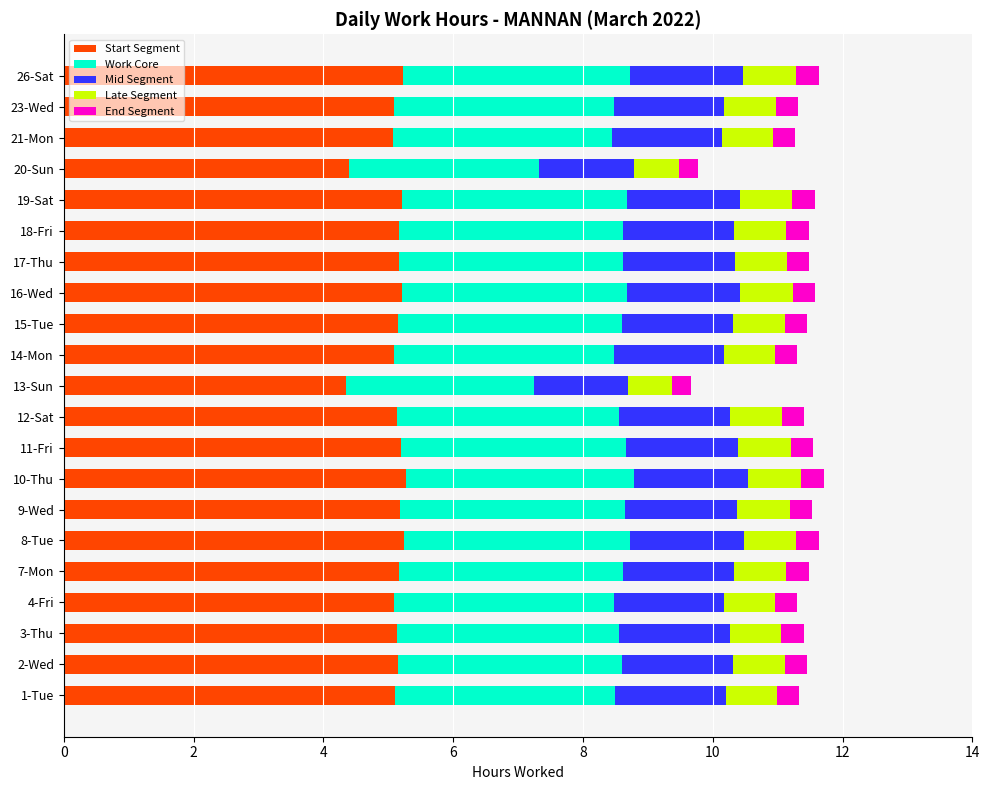

What is the minimum value for Start Segment?

4.3